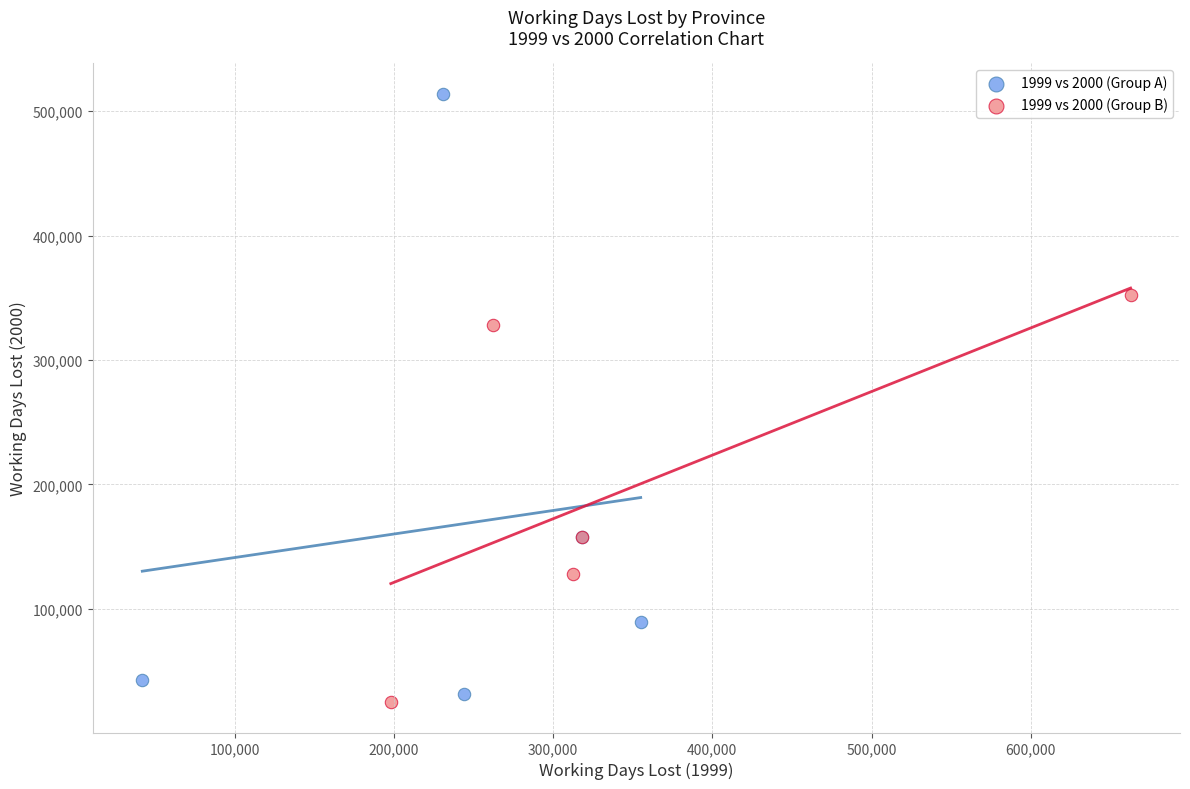

Which series has the largest Y range (max minus min)?

1999 vs 2000 (Group A)